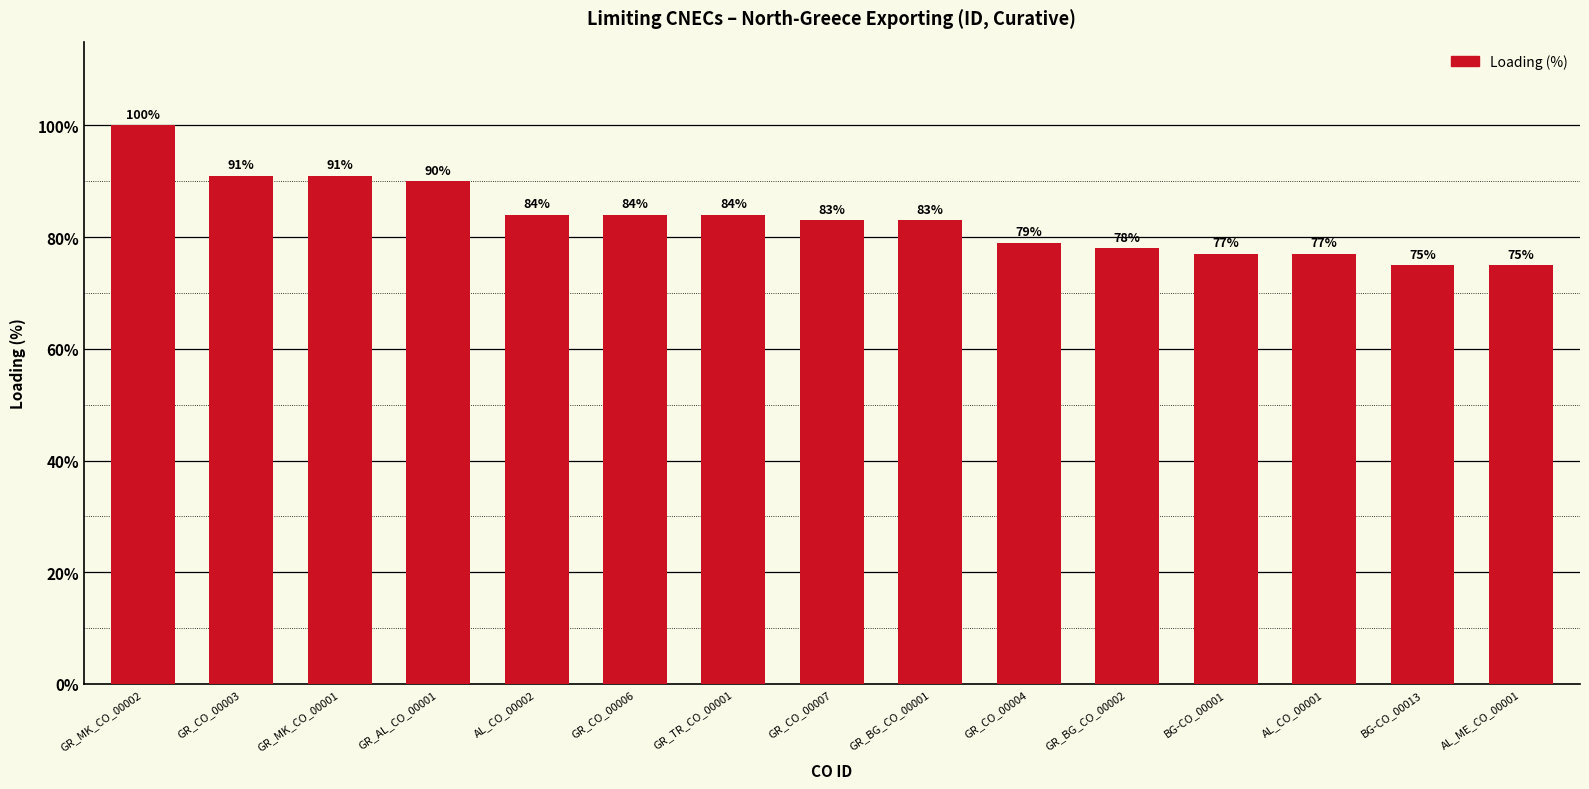

What is the change in value from BG-CO_00001 to BG-CO_00013?

-2